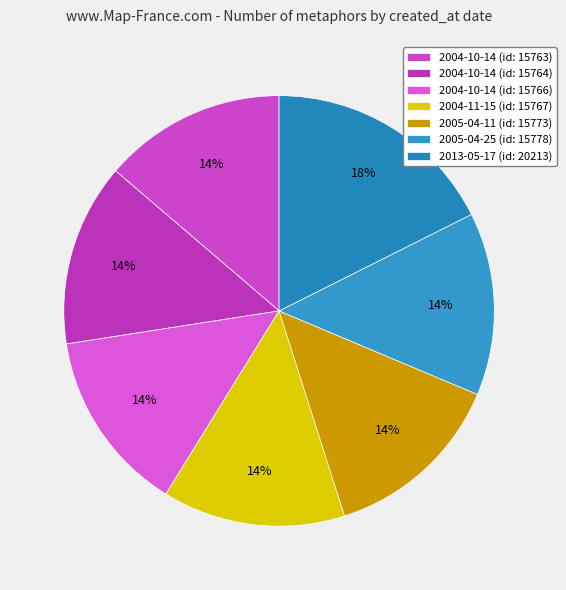

Count the number of slices in the pie.

7